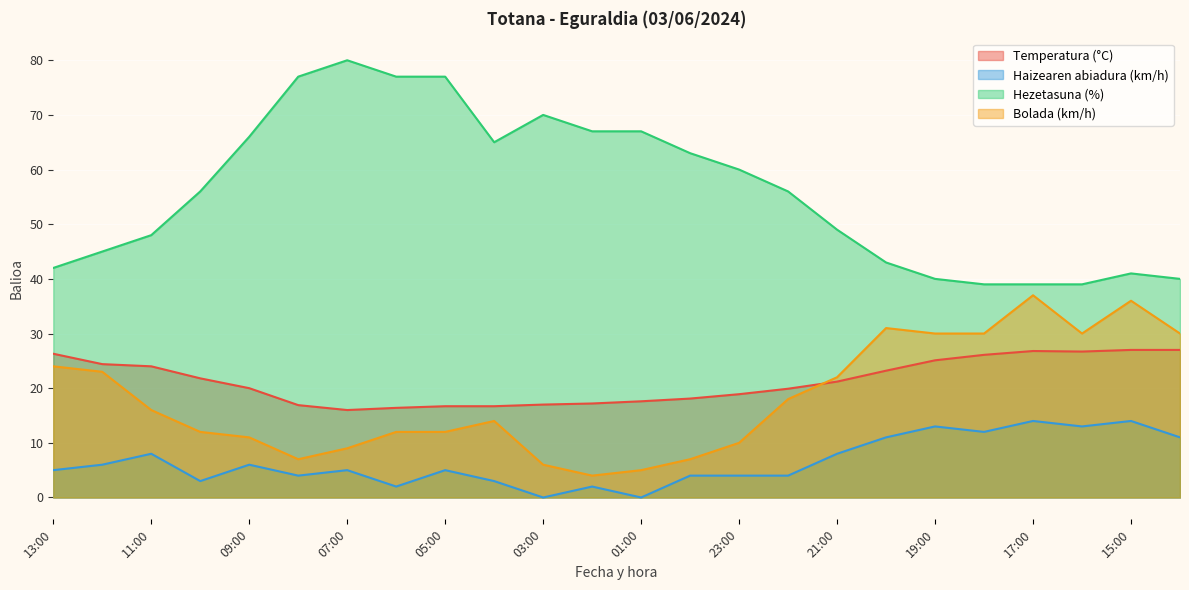

The value of Haizearen abiadura (km/h) at 14:00 is 16.6. True or false?

False